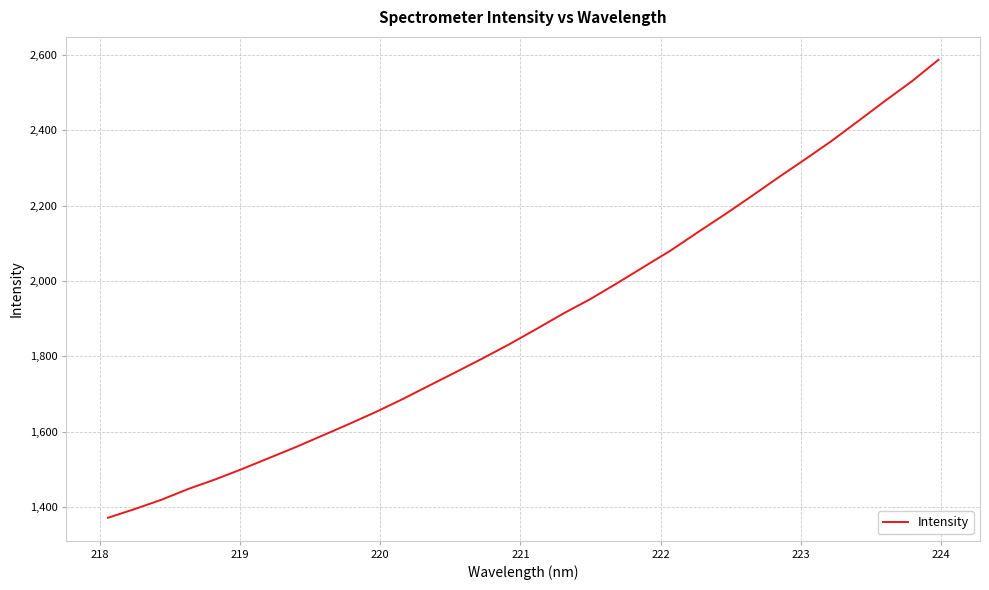

What is the difference between the maximum and minimum values?

1215.4